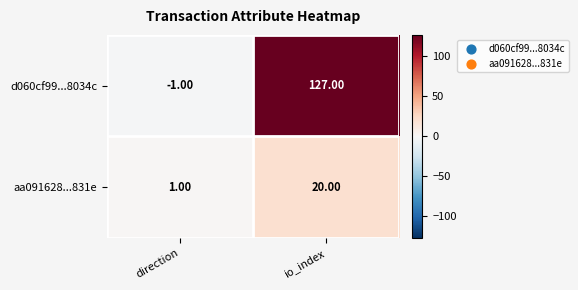

Rank the series by their average value, from lowest to highest.

aa091628...831e, d060cf99...8034c